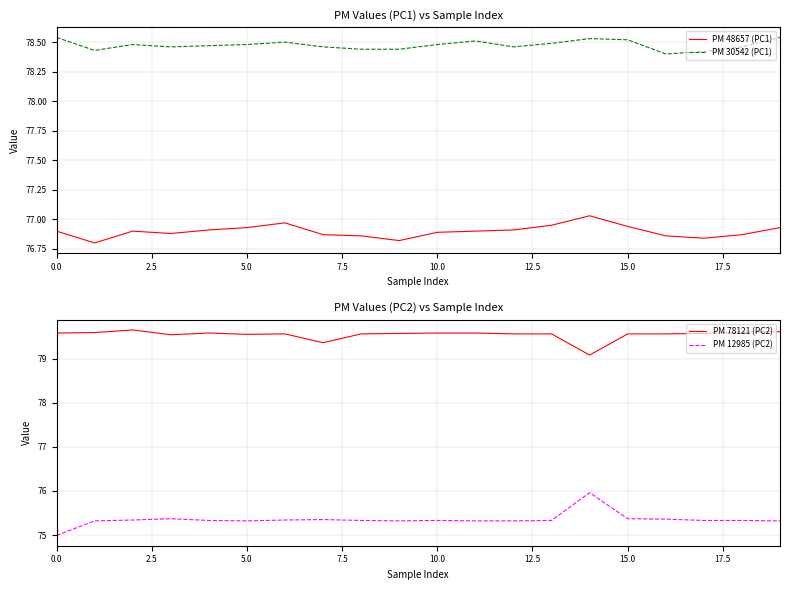

True or false: PM 48657 (PC1) and PM 12985 (PC2) intersect in this chart.

False